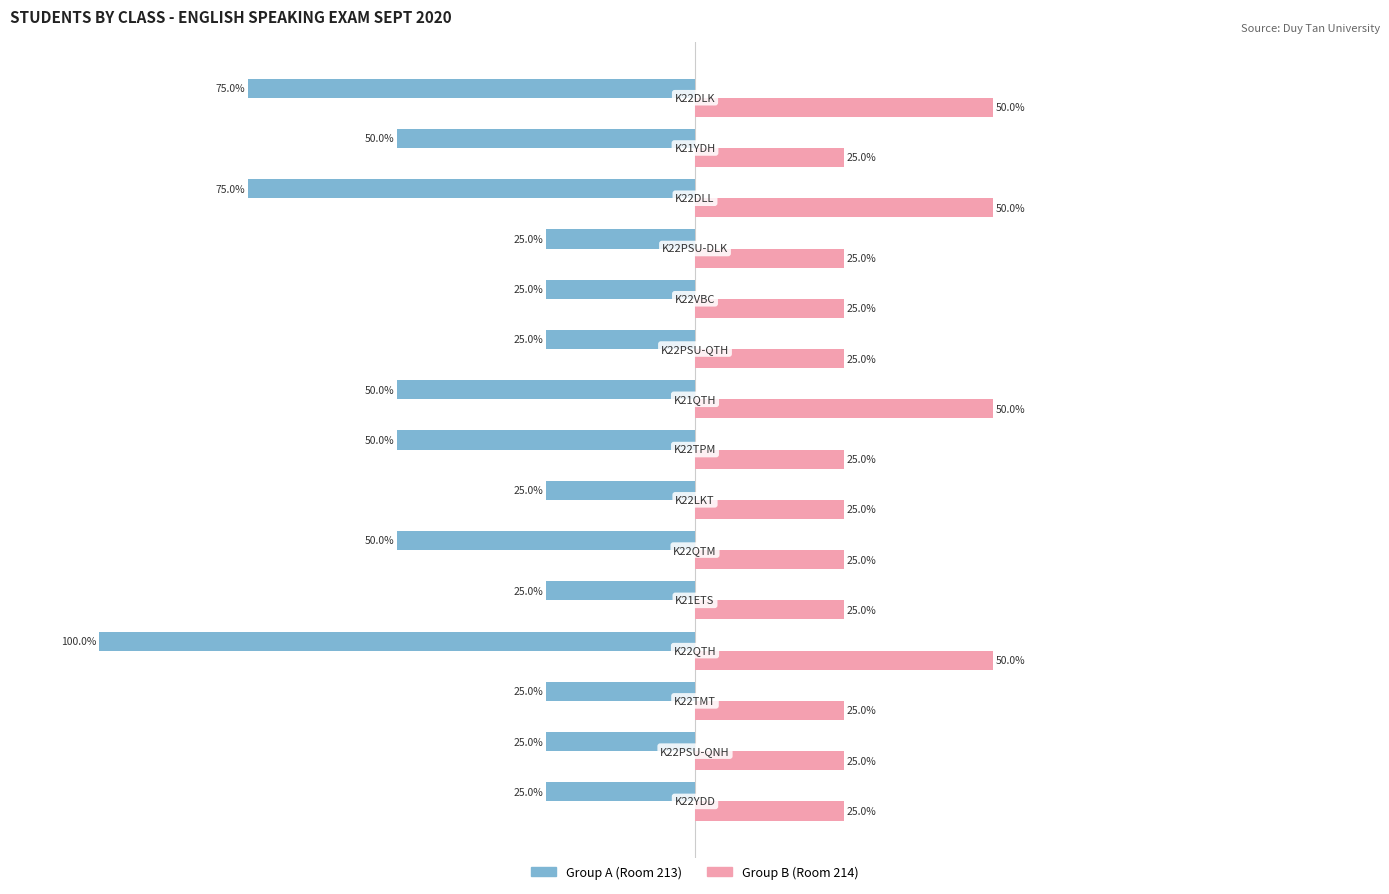

Which series has the widest spread of values?

Group A (Room 213)